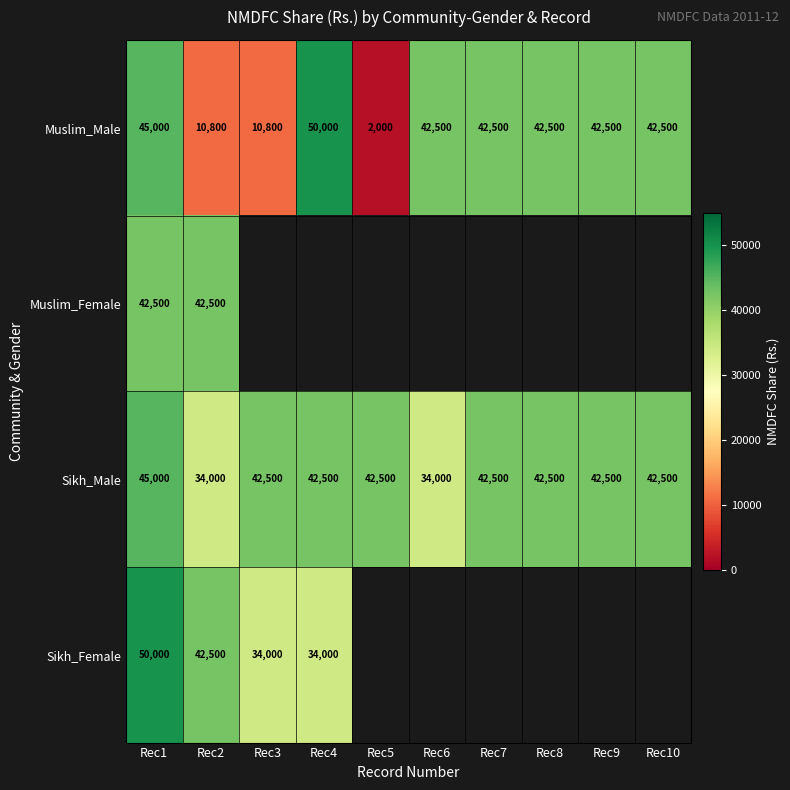

What is the average value of the Muslim_Male series?

33110